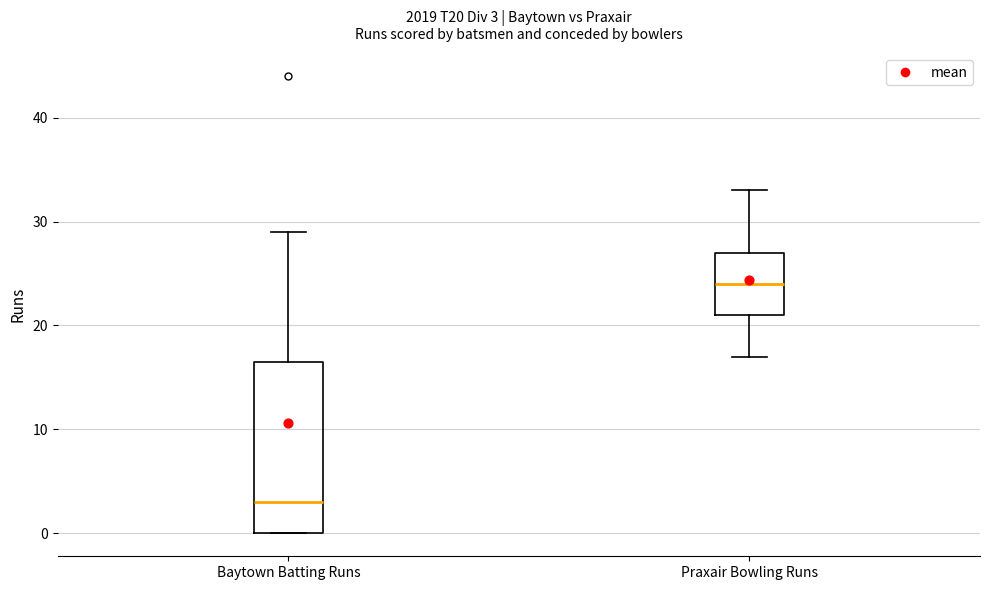

Which box's median line is the highest?

Praxair Bowling Runs